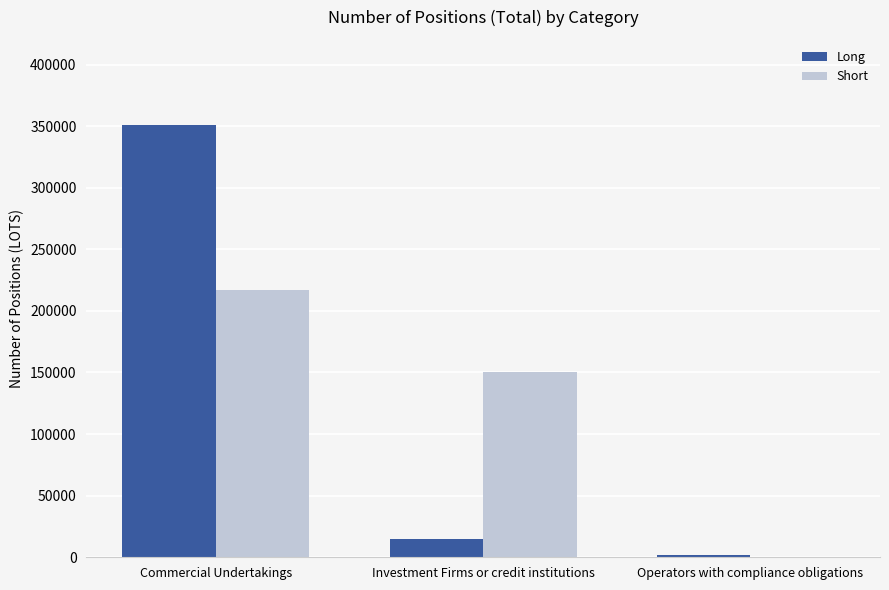

What is the average value of the Short series?

122464.2